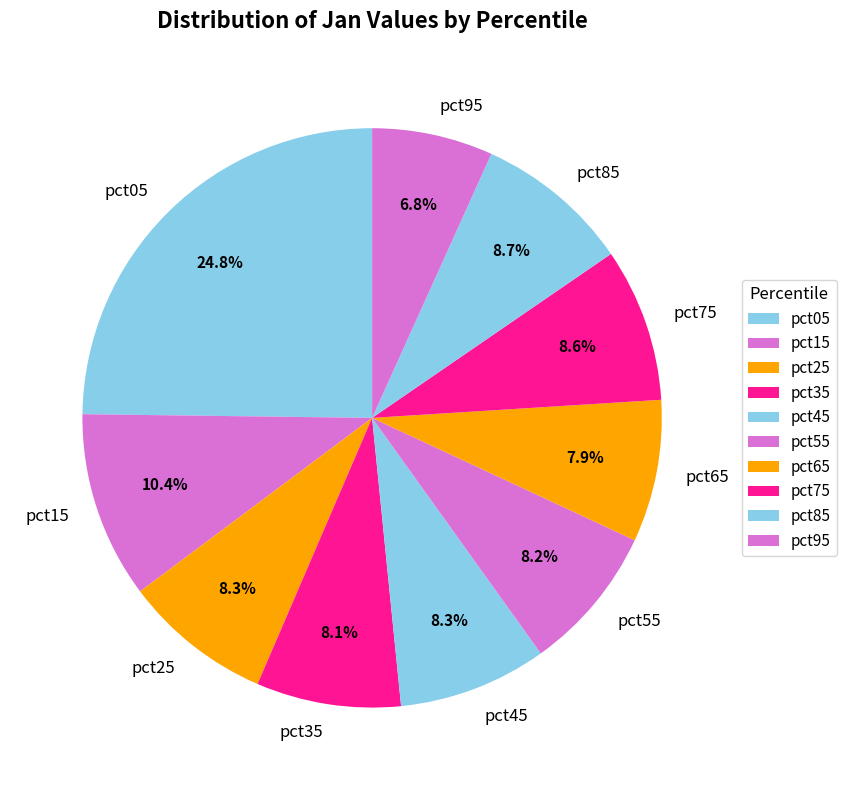

What percentage do pct25 and pct65 together represent?

16.2%